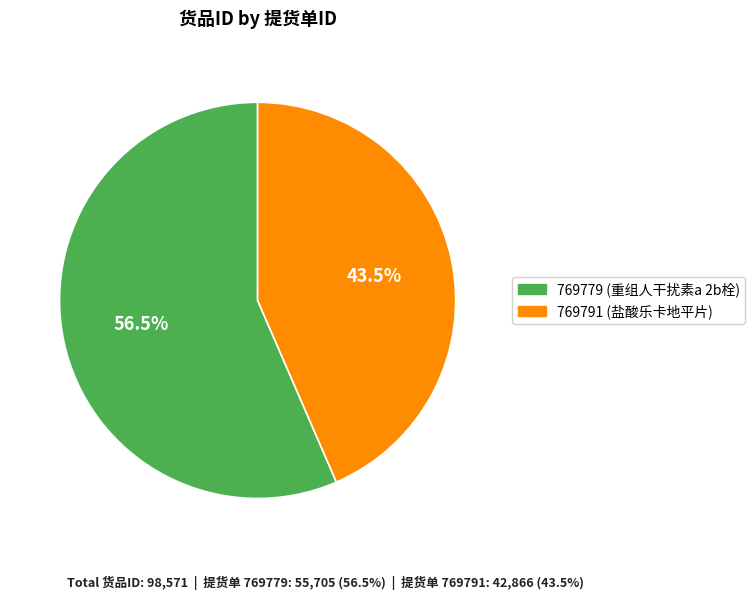

What is the largest slice in the pie chart?

769779